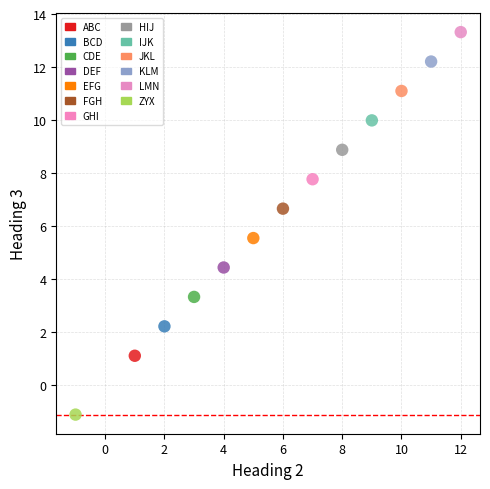

Which series contains the lowest Y value?

ZYX